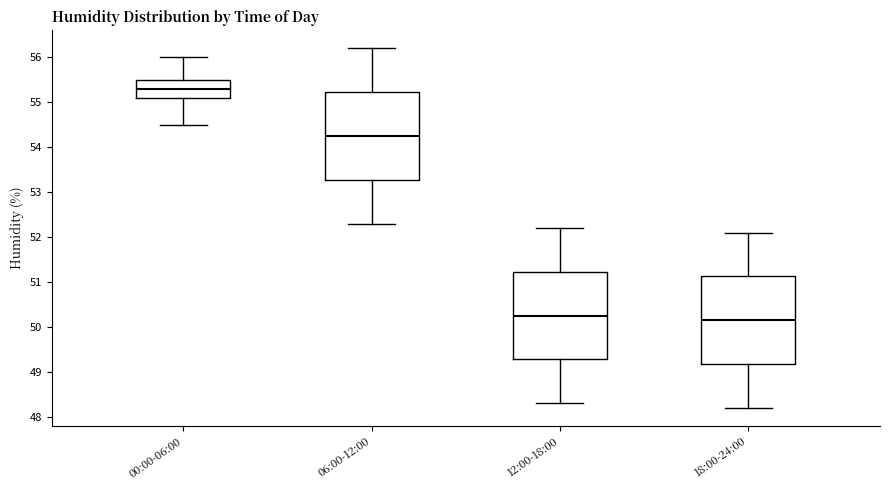

Reading left to right, read every box against the y-axis: the position of its median line, the range the box covers, and the ends of its whiskers. The values are not printed on the chart, so give them approximately, as read against the axis.

00:00-06:00: median 55.3, box 55.1 to 55.5, whiskers 54.5 to 56.0
06:00-12:00: median 54.3, box 53.3 to 55.2, whiskers 52.3 to 56.2
12:00-18:00: median 50.3, box 49.3 to 51.2, whiskers 48.3 to 52.2
18:00-24:00: median 50.2, box 49.2 to 51.1, whiskers 48.2 to 52.1